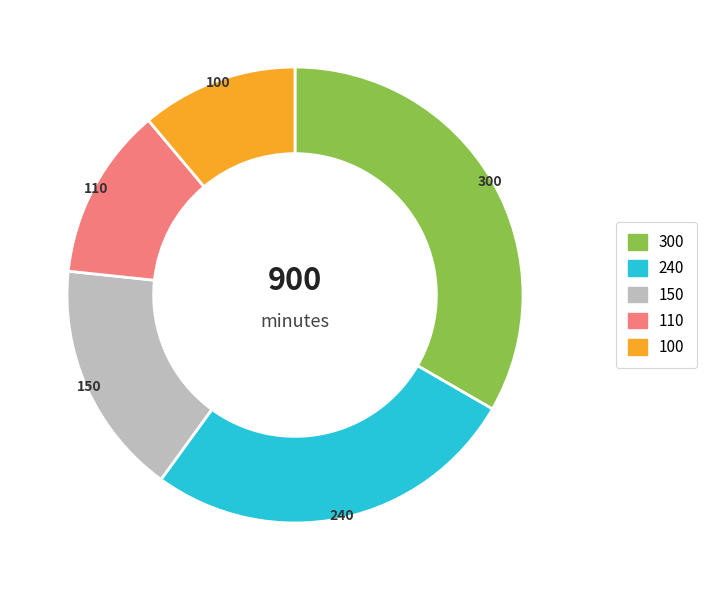

Is there any slice that represents more than half of the pie?

No